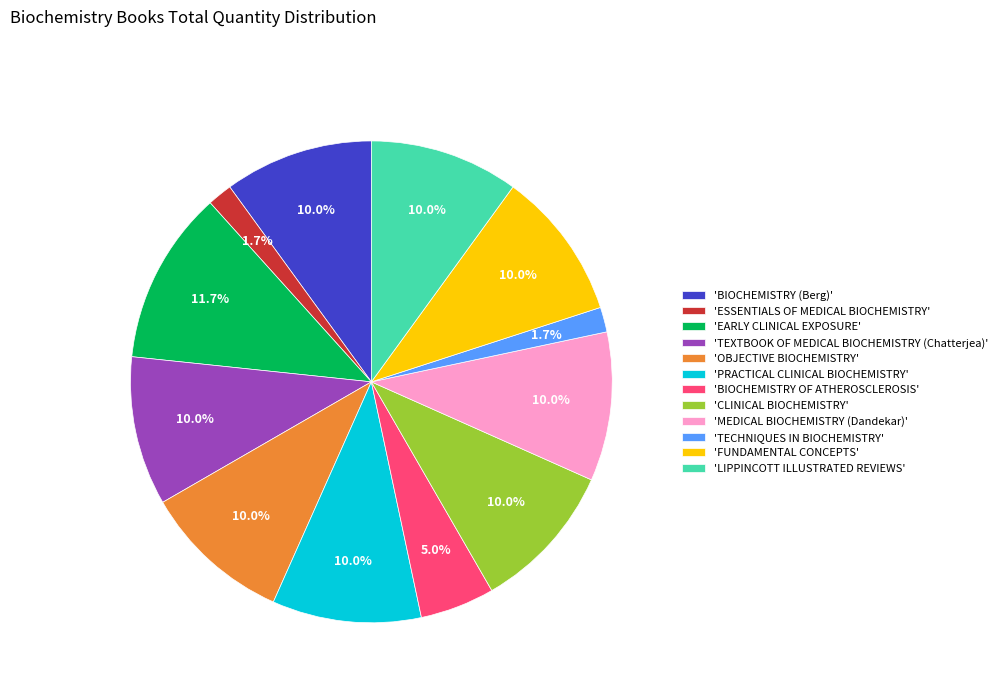

How many segments does this pie chart have?

12